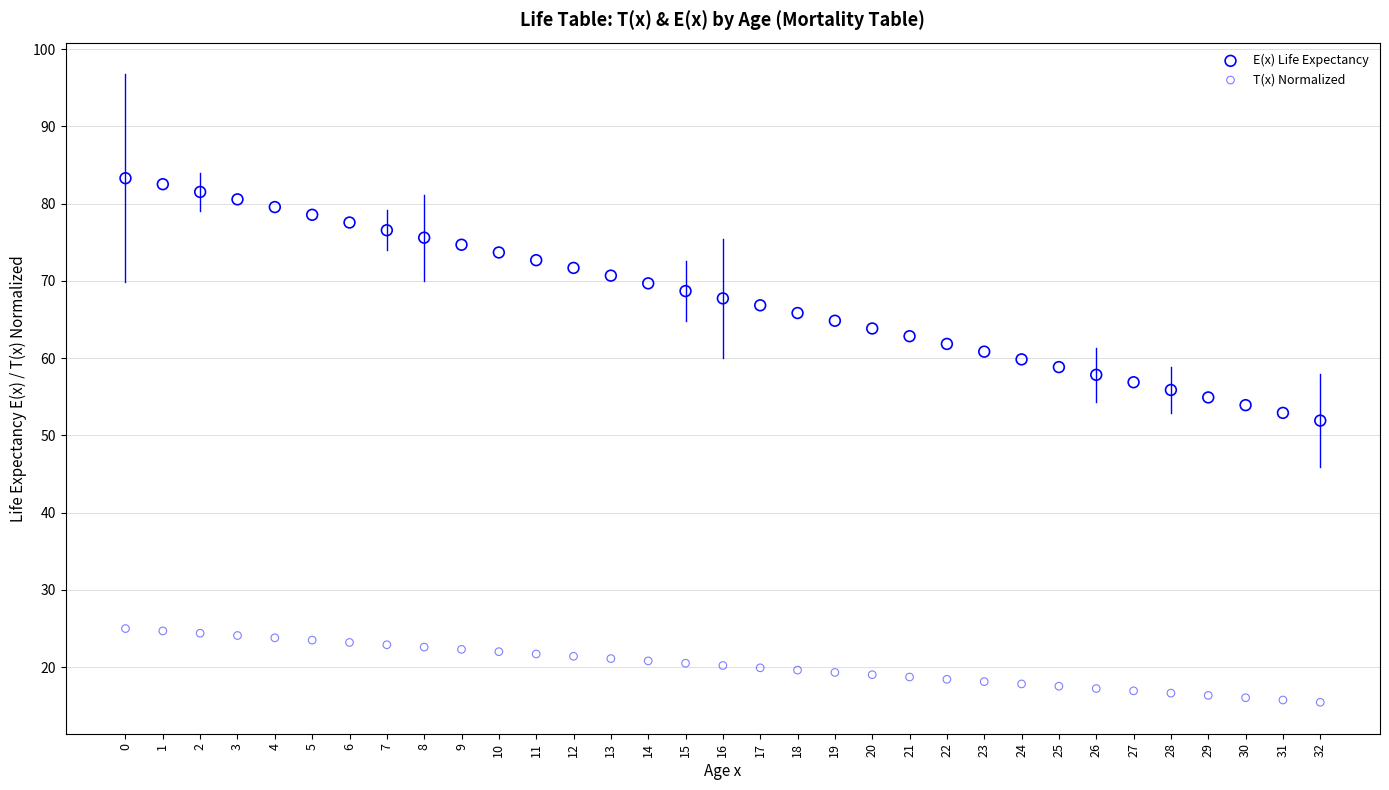

Which series has the widest spread of Y values?

E(x) Life Expectancy